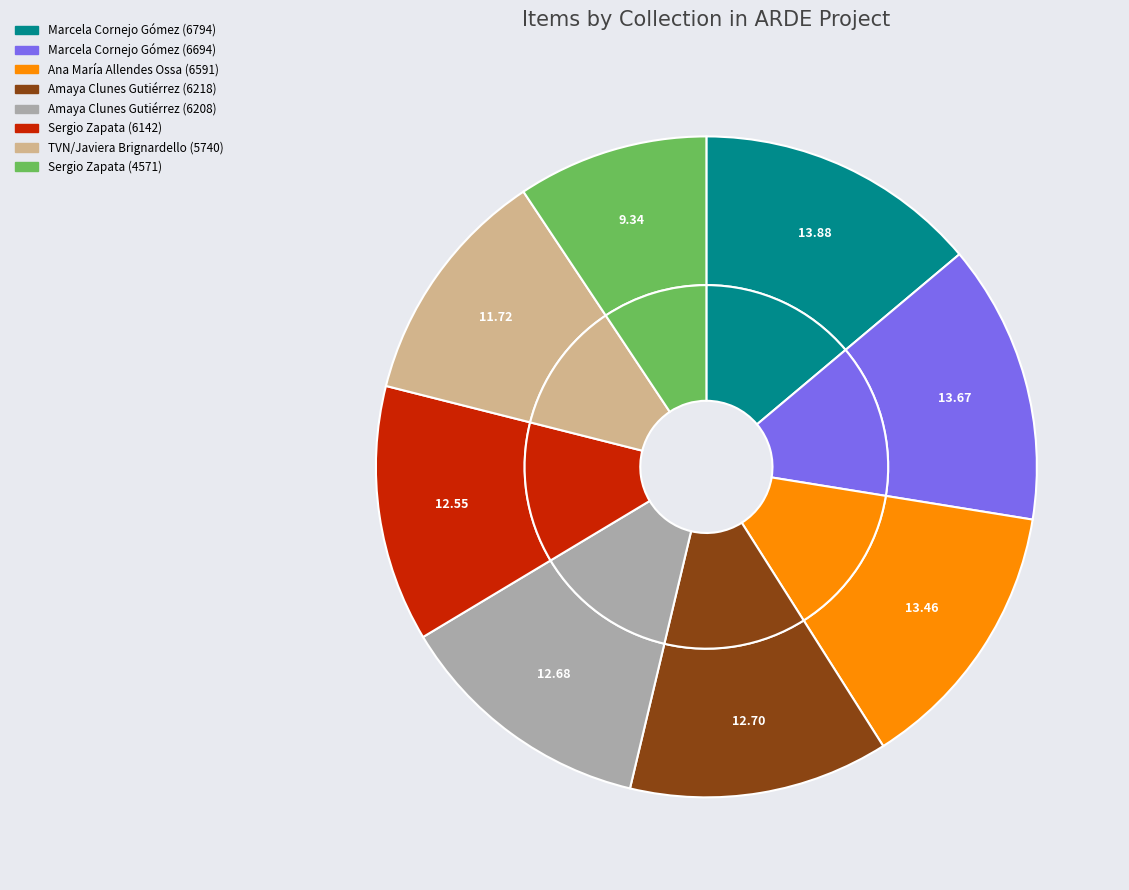

Do Amaya Clunes Gutiérrez (6218) and TVN/Javiera Brignardello (5740) together represent more than half of the pie?

No